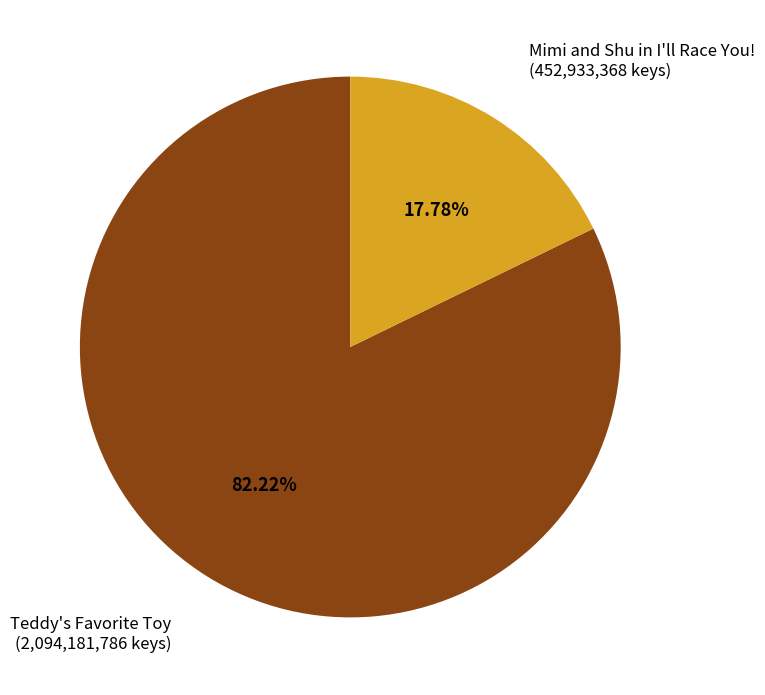

Does any single category account for the majority?

Yes